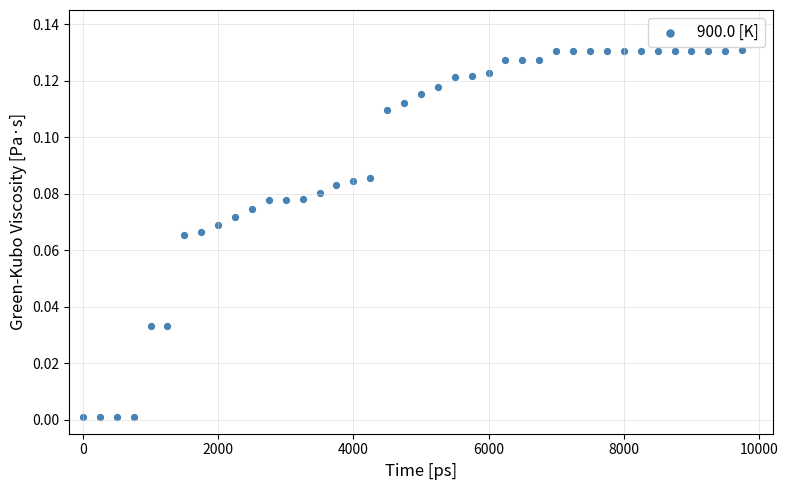

What is the range of X values (max minus min)?

9750.0